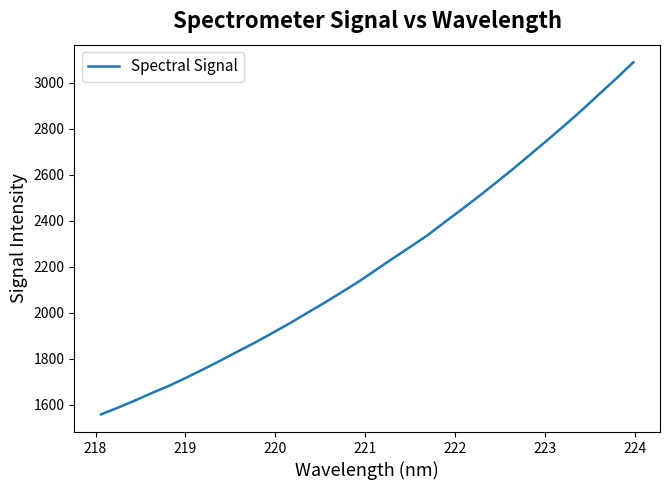

True or false: the data has more than 0 interior local peaks.

False